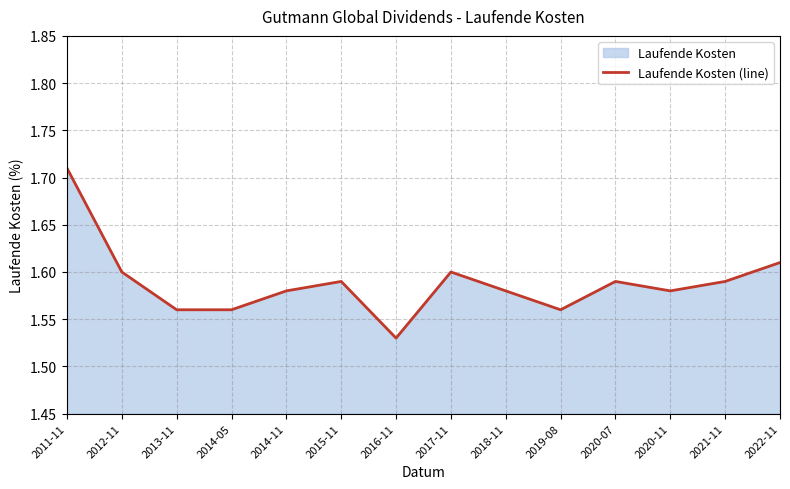

What is the approximate value at 2014-11?

1.6